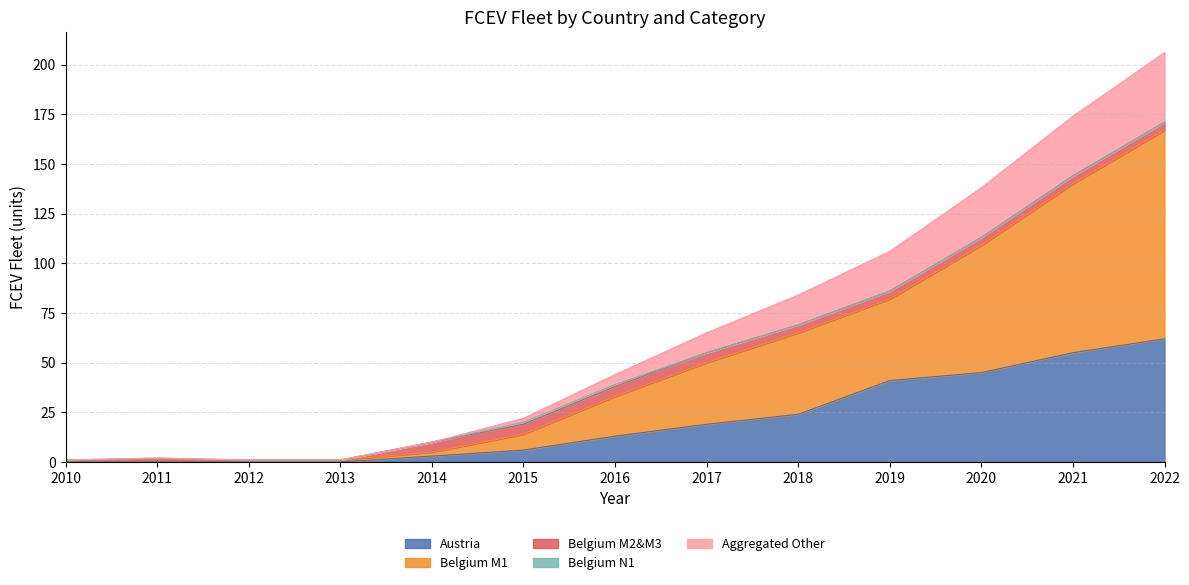

What is the sum of the Austria values at 2018 and 2013?

24